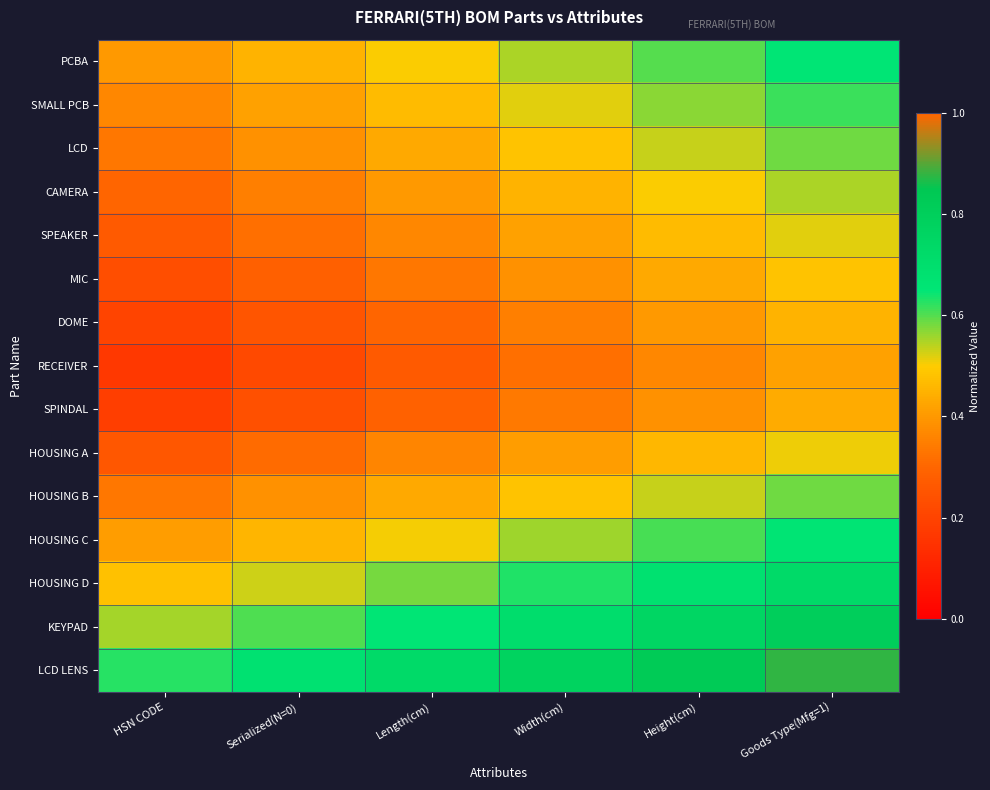

What is the spread (max minus min) of values at Width(cm)?

0.5